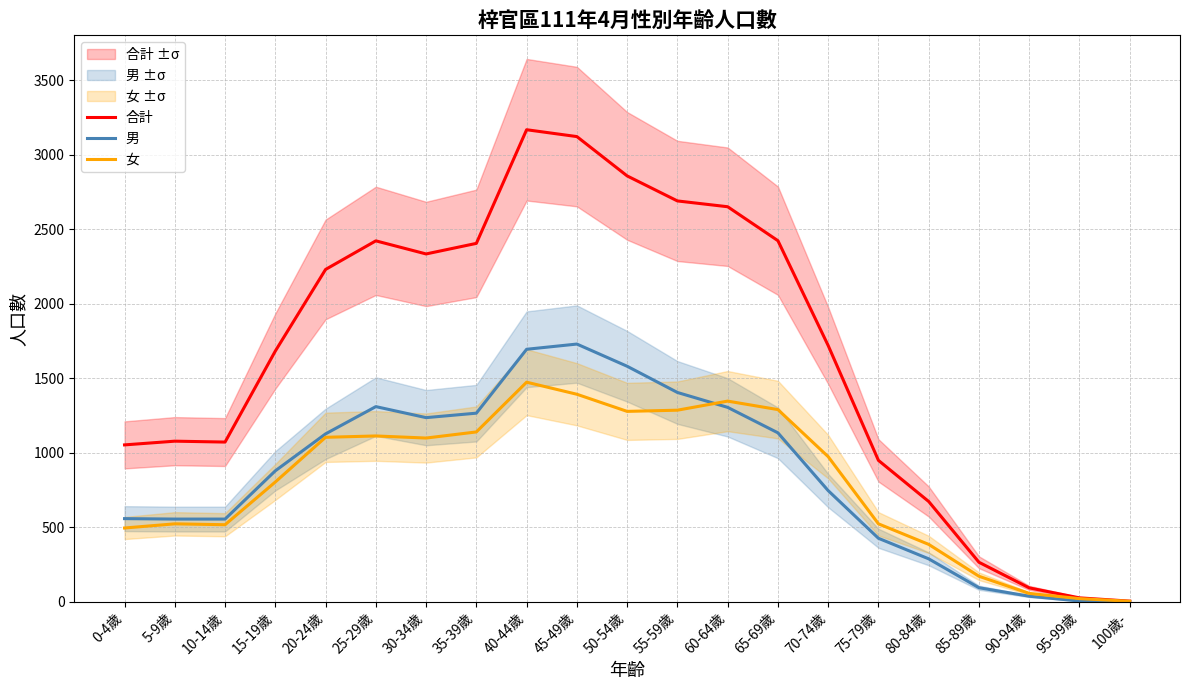

What is the minimum value shown in the chart?

1